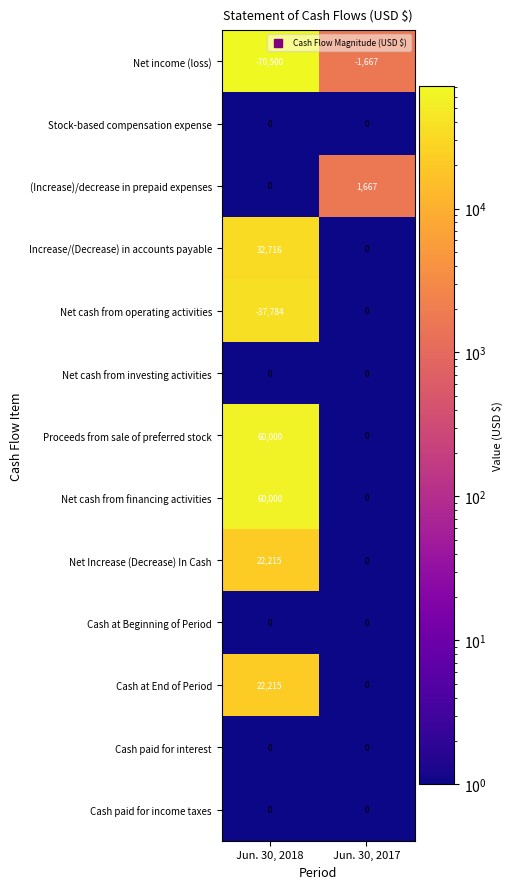

What is the minimum value shown in the chart?

-70500